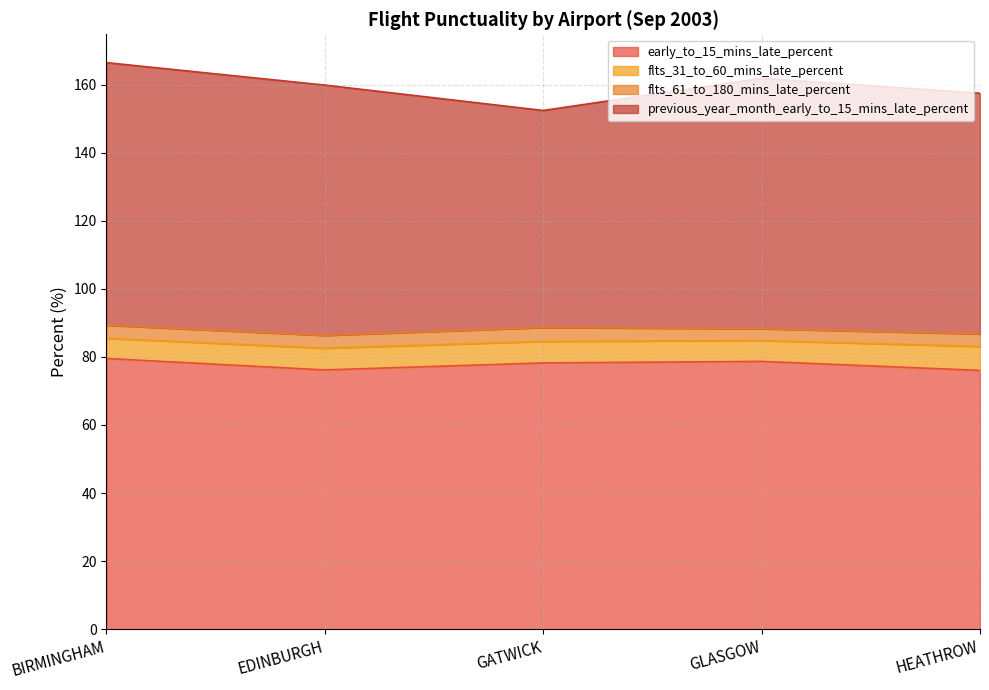

In flts_61_to_180_mins_late_percent, how many points are lower than both neighbors (excluding endpoints)?

2